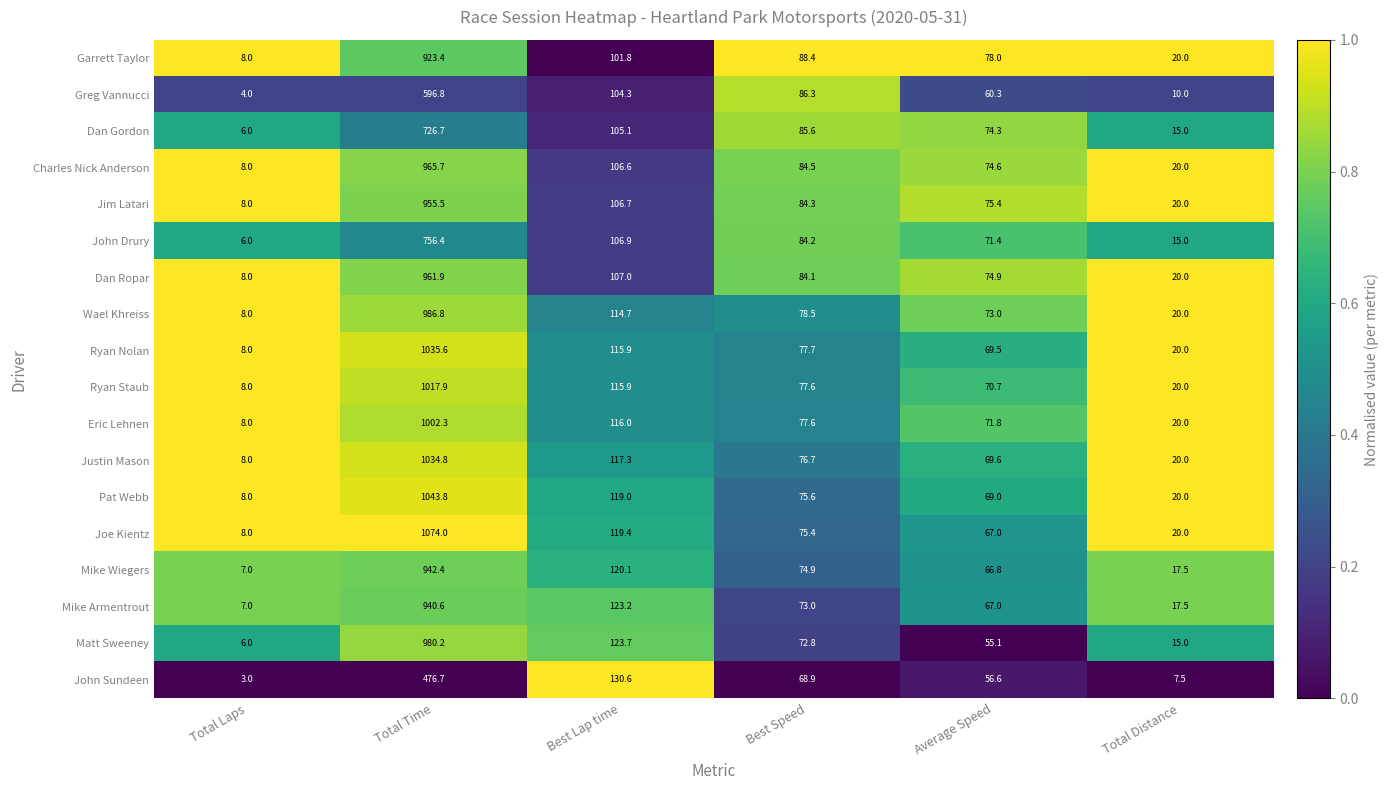

Which category has the lowest value in the Mike Armentrout series?

Total Laps